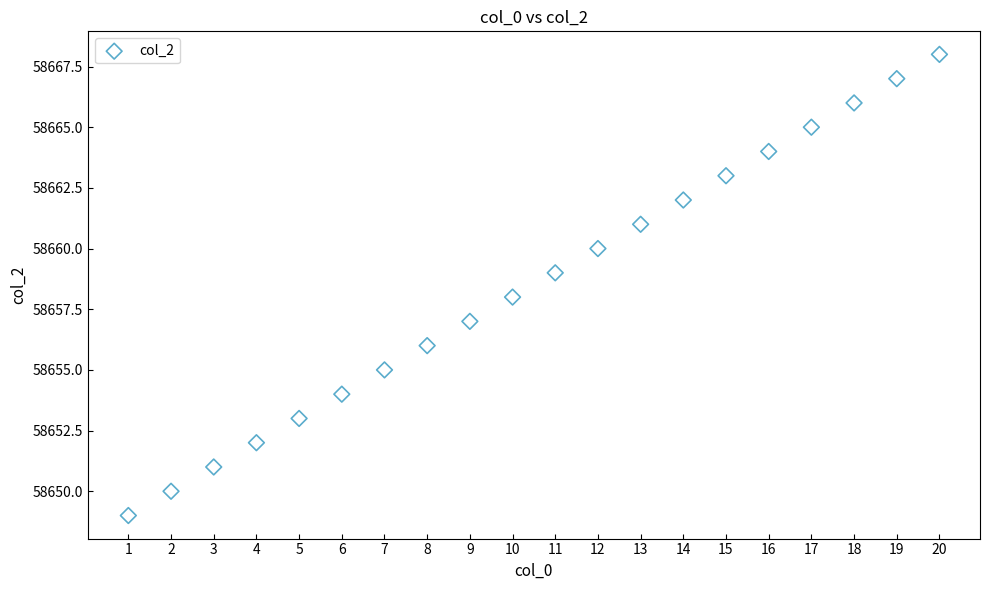

What is the range of X values (max minus min)?

19